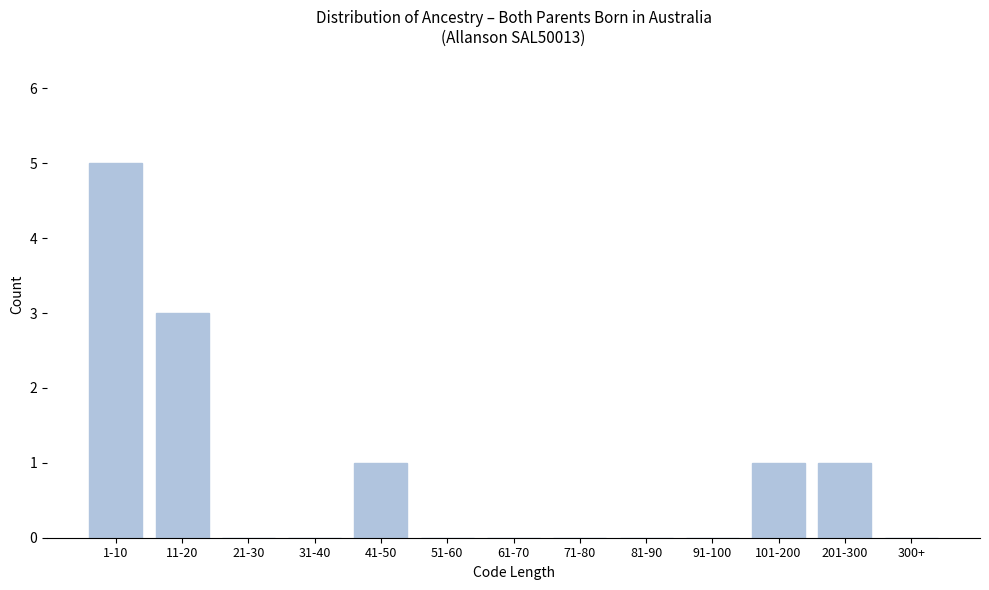

Reading right to left, what are all the values shown in this chart?

300+=0	201-300=1	101-200=1	91-100=0	81-90=0	71-80=0	61-70=0	51-60=0	41-50=1	31-40=0	21-30=0	11-20=3	1-10=5